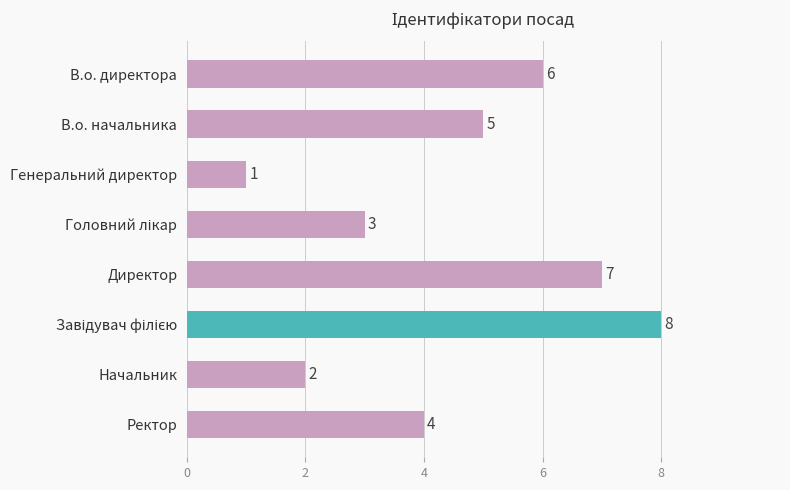

What is the sum of all values?

36